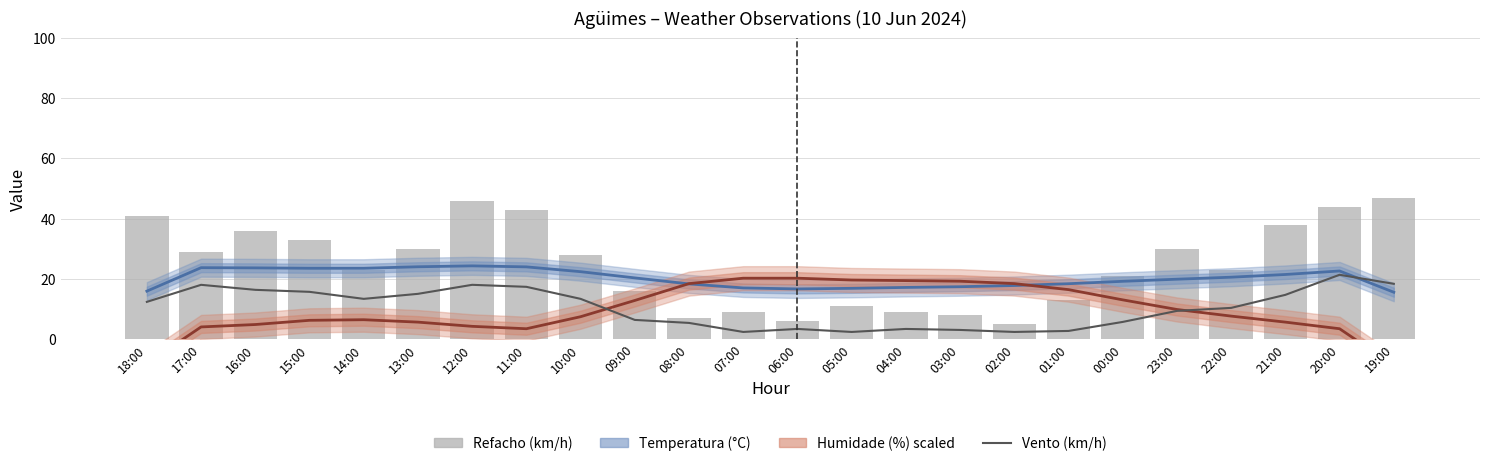

Count the number of categories in the chart.

24